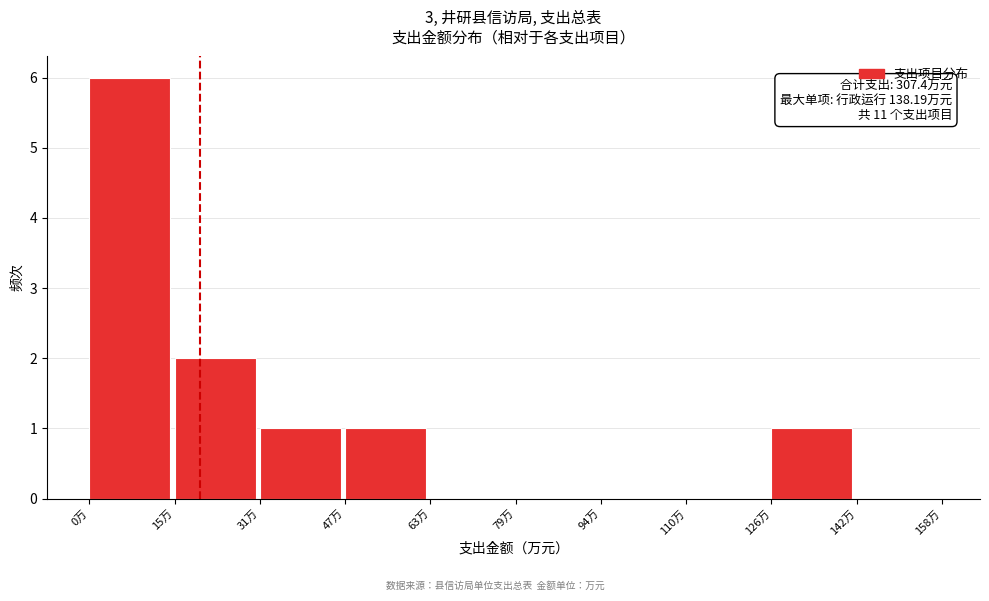

Over which range of the x-axis is the bar tallest?

0 to 16